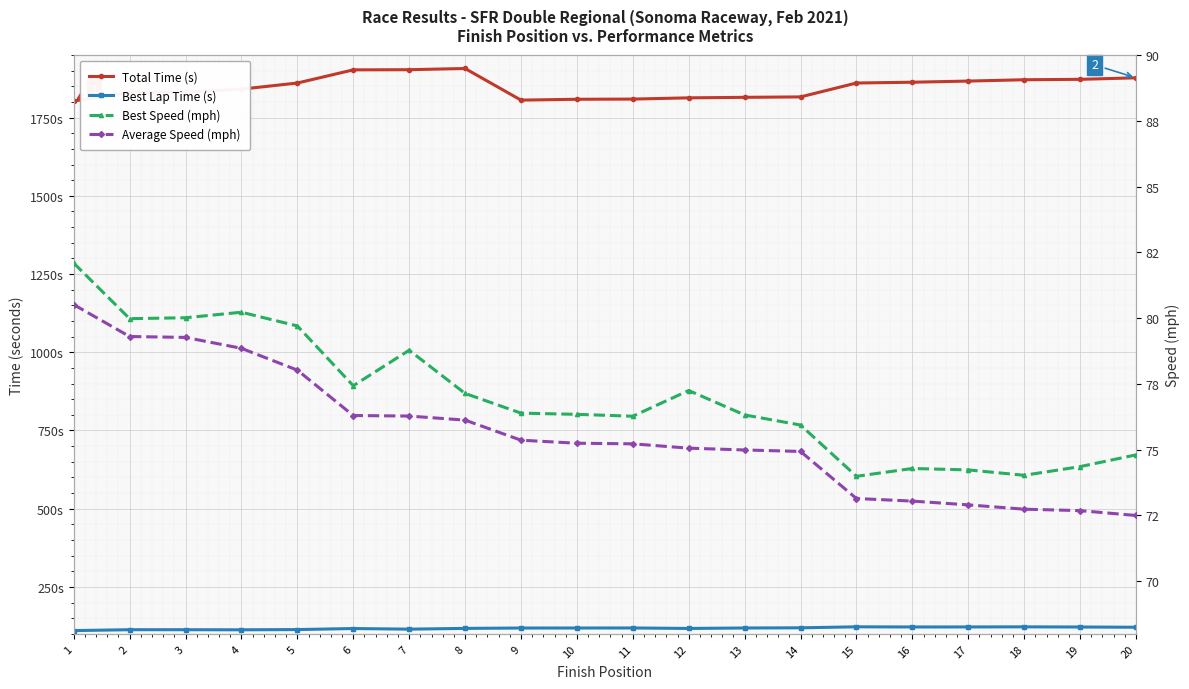

Reading left to right, extract all data points from this chart.

Total Time (s): 1802.8	1830.4	1831.2	1840.8	1860.4	1902.4	1902.9	1906.8	1805.7	1808.5	1809.0	1813.0	1814.6	1816.0	1860.4	1862.9	1866.6	1870.8	1872.2	1877.0
Best Lap Time (s): 110.5	113.4	113.4	113.1	113.8	117.2	115.2	117.6	118.8	118.8	118.9	117.4	118.9	119.5	122.6	122.1	122.2	122.5	122.0	121.3
Best Speed (mph): 82.1	80.0	80.0	80.2	79.7	77.4	78.8	77.1	76.4	76.3	76.3	77.2	76.3	75.9	74.0	74.3	74.2	74.0	74.4	74.8
Average Speed (mph): 80.5	79.3	79.3	78.9	78.0	76.3	76.3	76.1	75.4	75.2	75.2	75.1	75.0	74.9	73.1	73.0	72.9	72.7	72.7	72.5